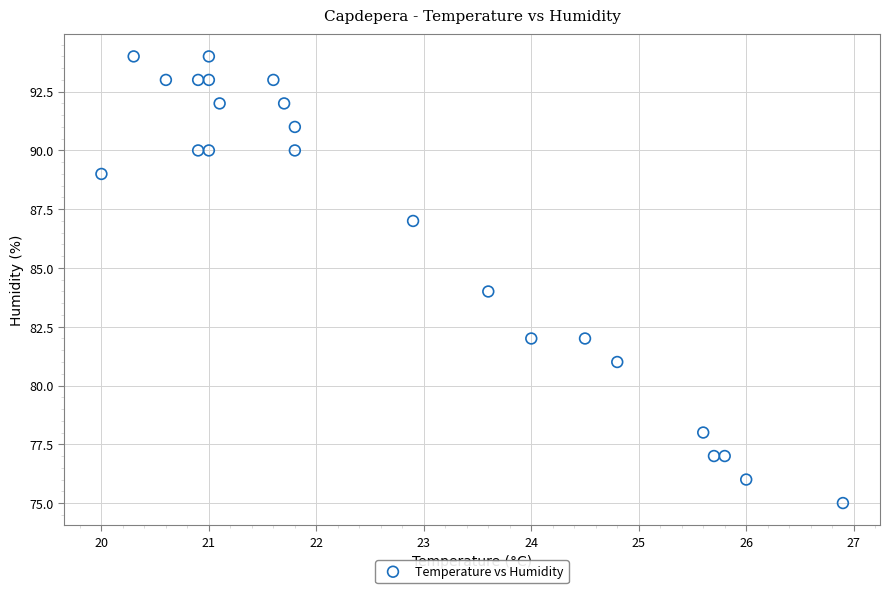

What is the range of Y values (max minus min)?

19